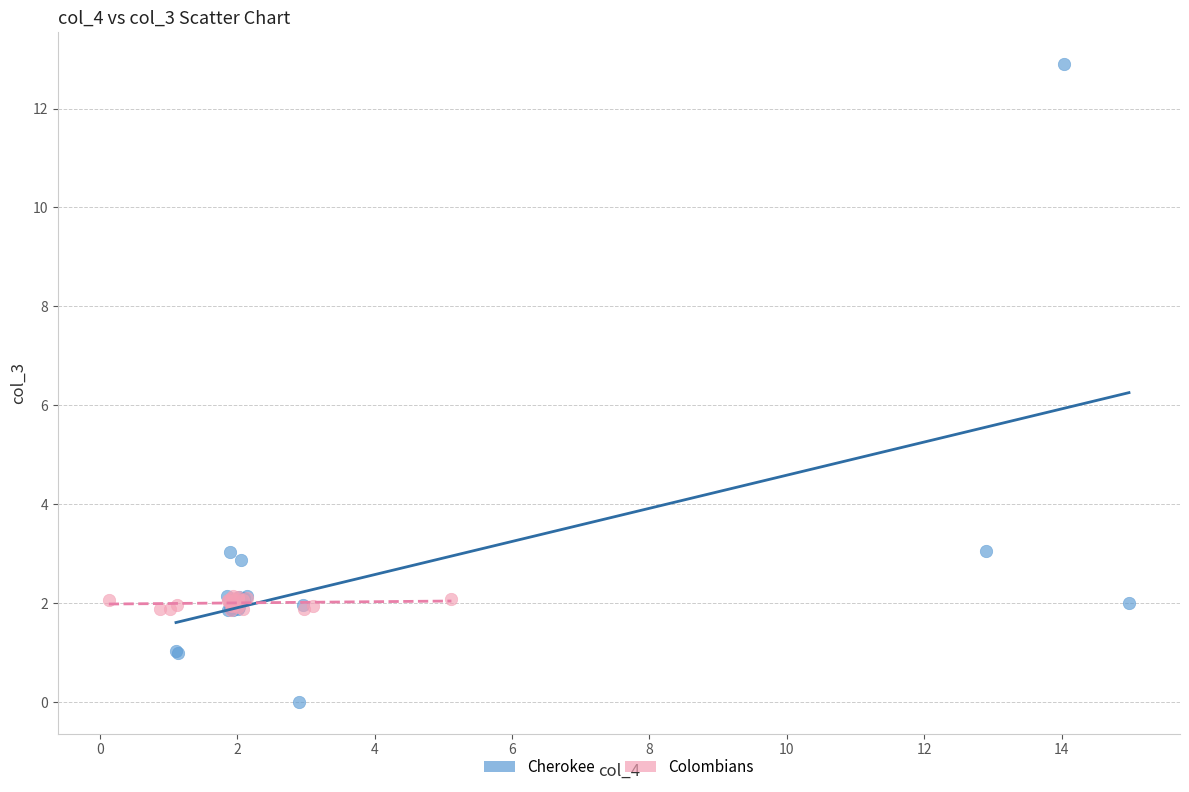

Which series contains the highest Y value?

Cherokee